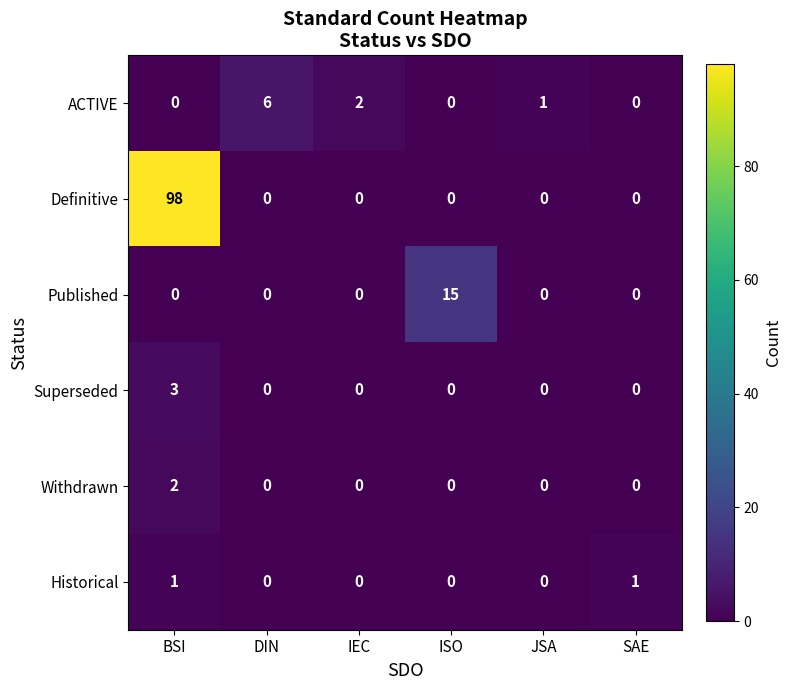

What is the difference between the ACTIVE values at SAE and DIN?

6